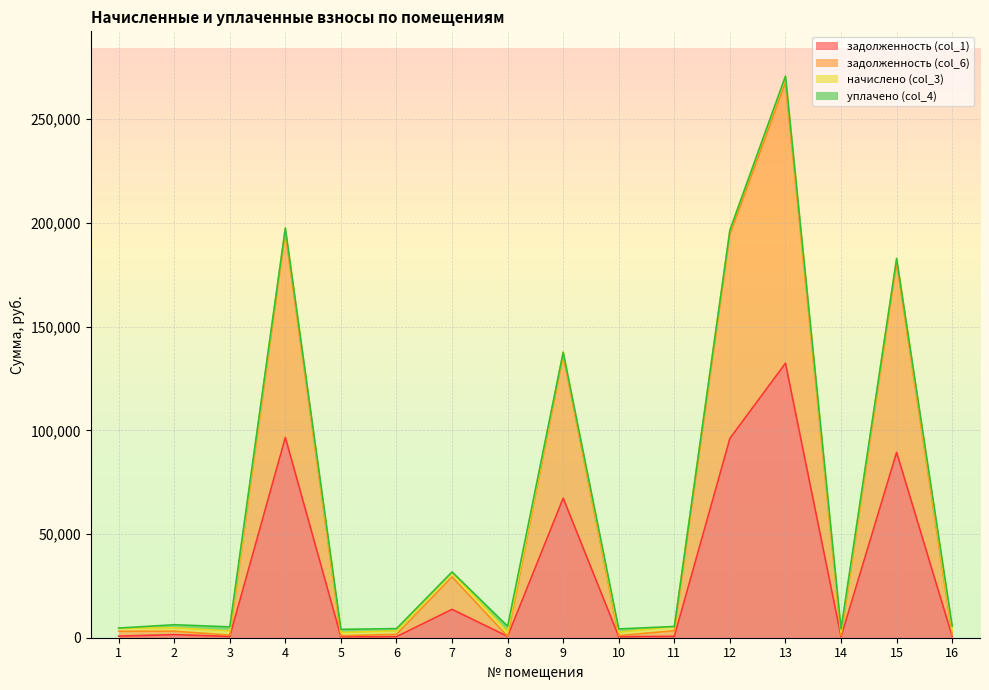

The value of задолженность (col_6) at 5 is 987.0. True or false?

True